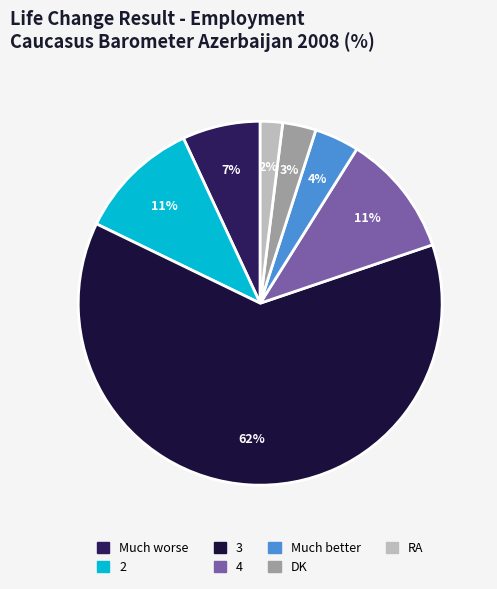

Rank the categories by value from highest to lowest.

3, 2, 4, Much worse, Much better, DK, RA